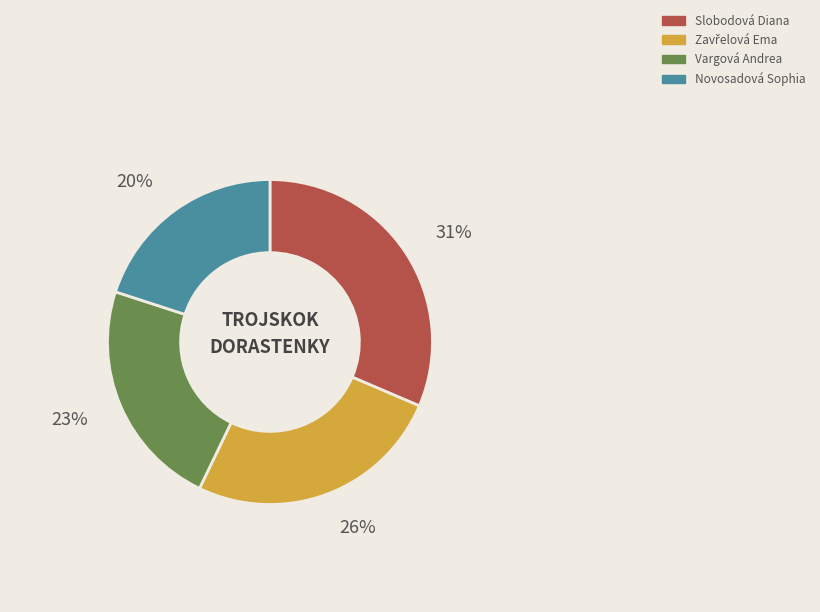

Do Novosadová Sophia and Vargová Andrea together represent more than half of the pie?

No